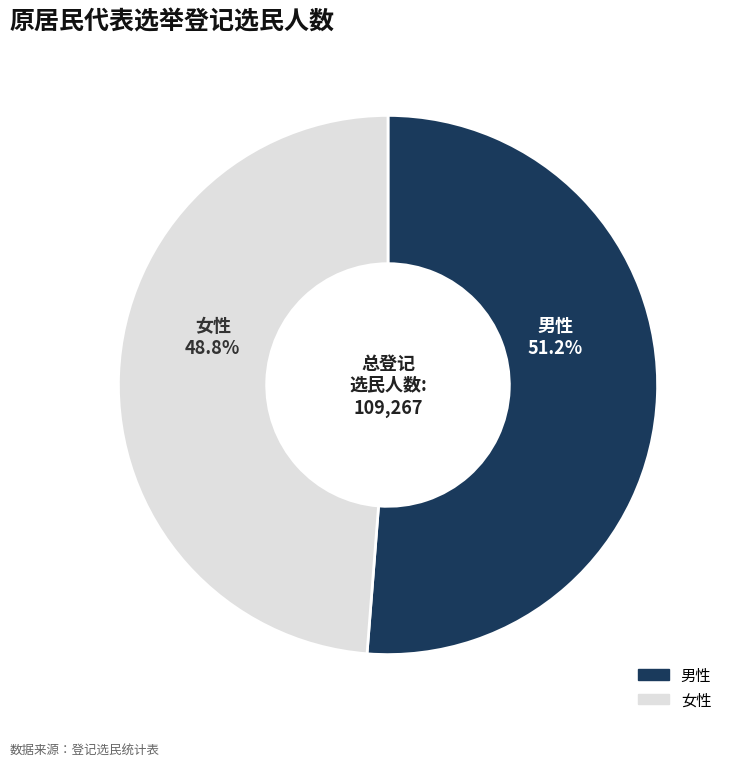

Count the number of slices in the pie.

2